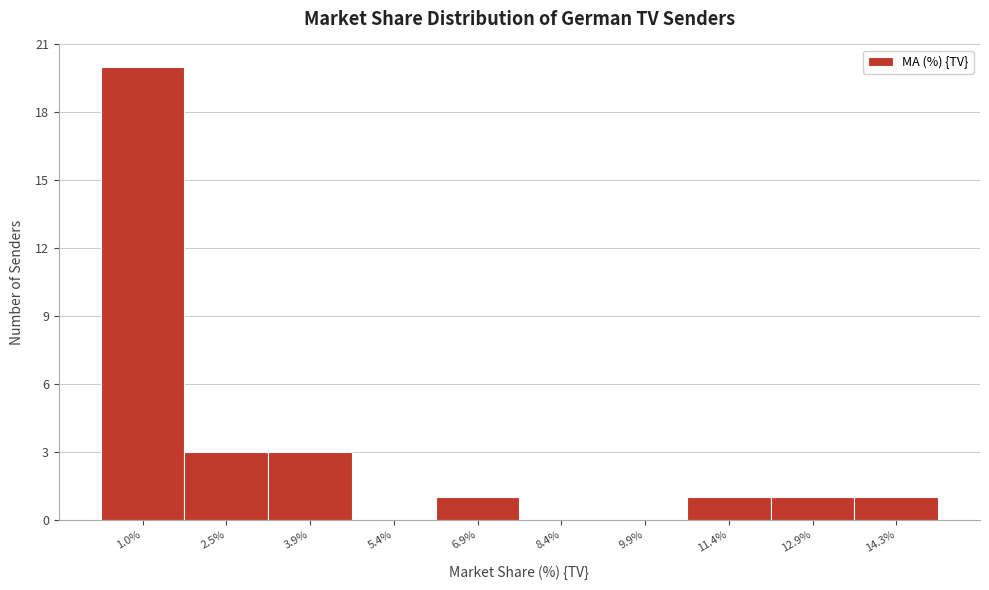

Reading right to left, what are all the values shown in this chart?

14.3%=1	12.9%=1	11.4%=1	9.9%=0	8.4%=0	6.9%=1	5.4%=0	3.9%=3	2.5%=3	1.0%=20